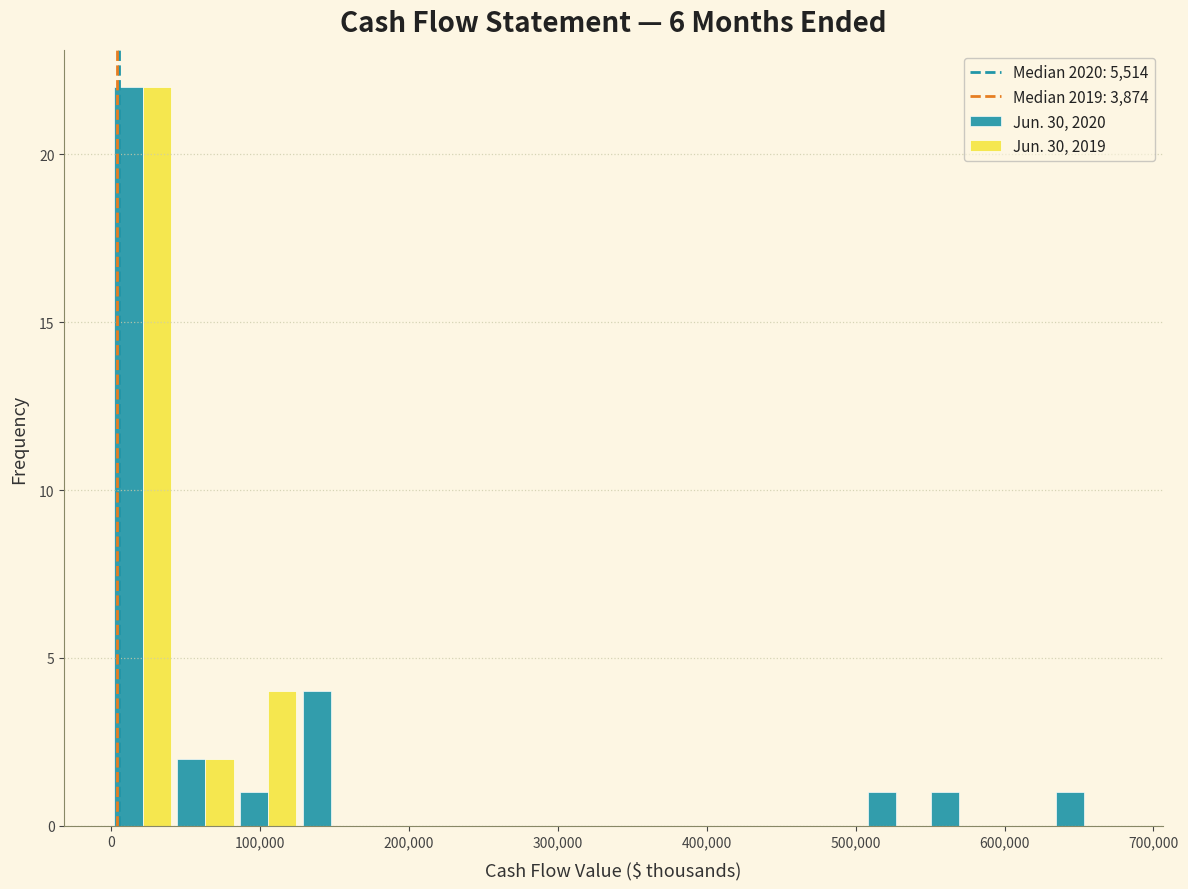

What is the height of the Jun. 30, 2020 bar covering 130000 to 170000 on the x-axis? Neither the bar edges nor the heights are printed on the chart, so give them approximately, as read against the axes.

4